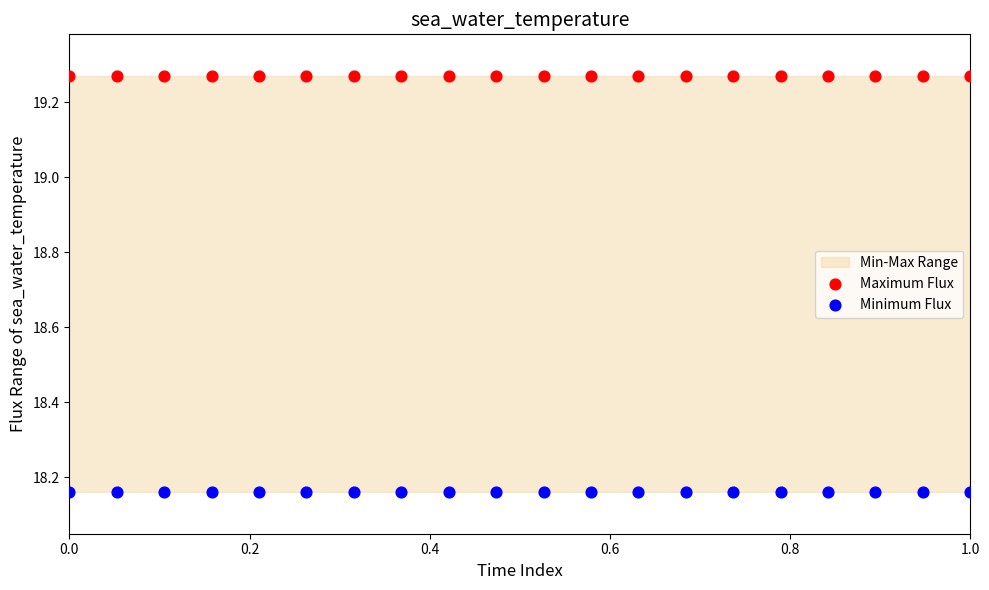

Which series reaches the minimum Y coordinate?

Minimum Flux